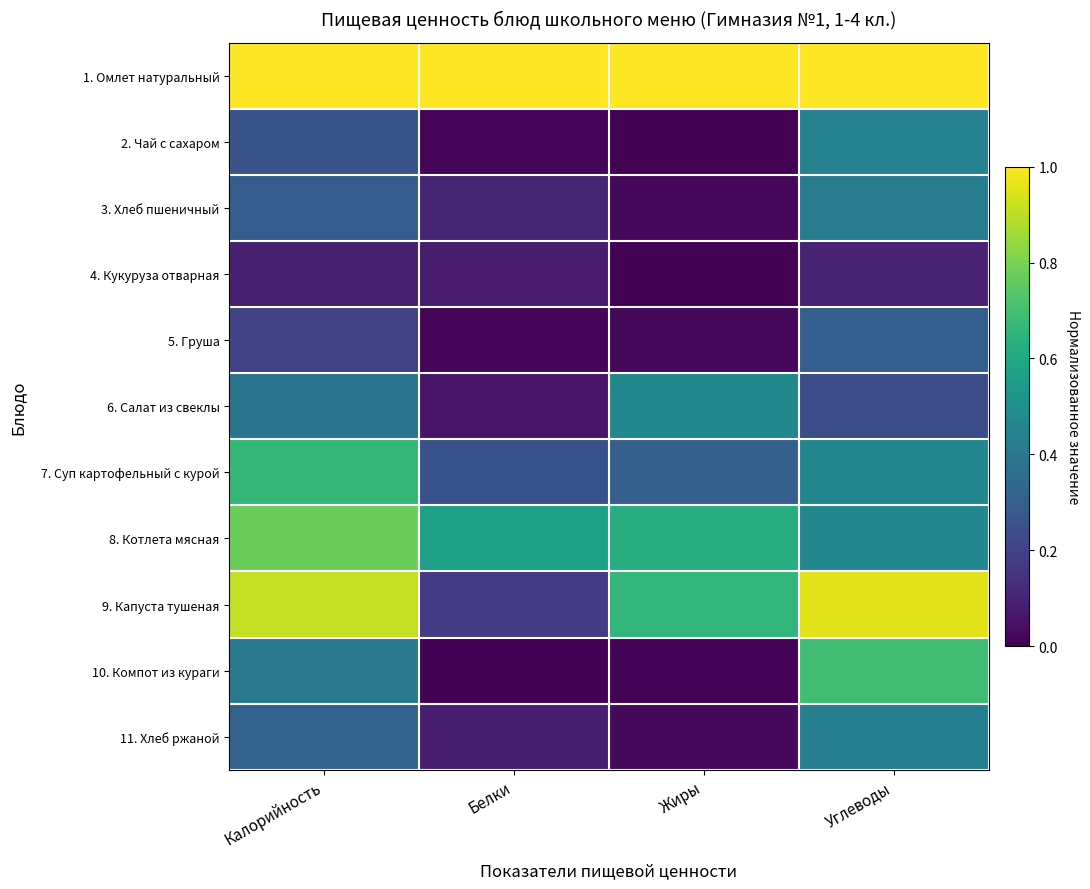

What is the difference between the highest and lowest values at Калорийность?

0.9